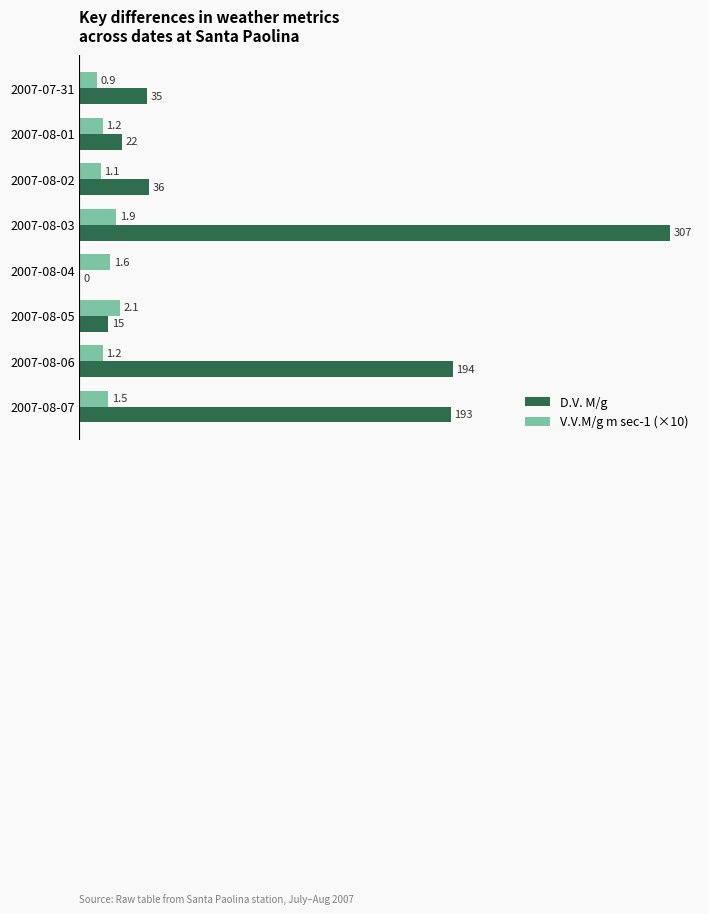

What is the maximum value for D.V. M/g?

307